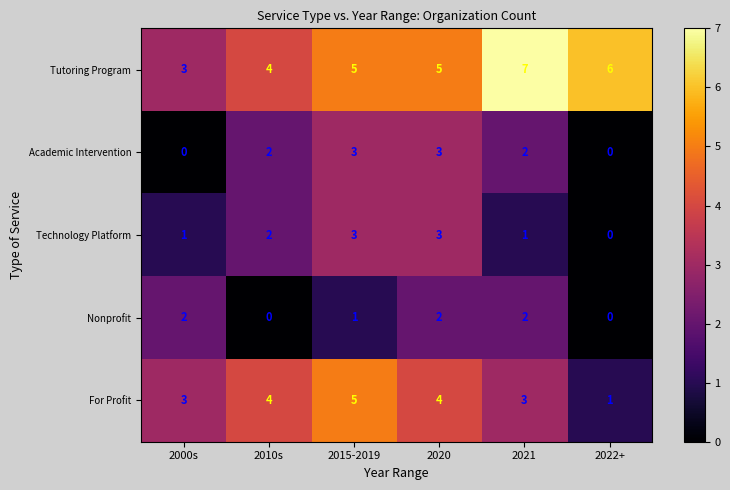

What is the difference between the highest and lowest values at 2010s?

4